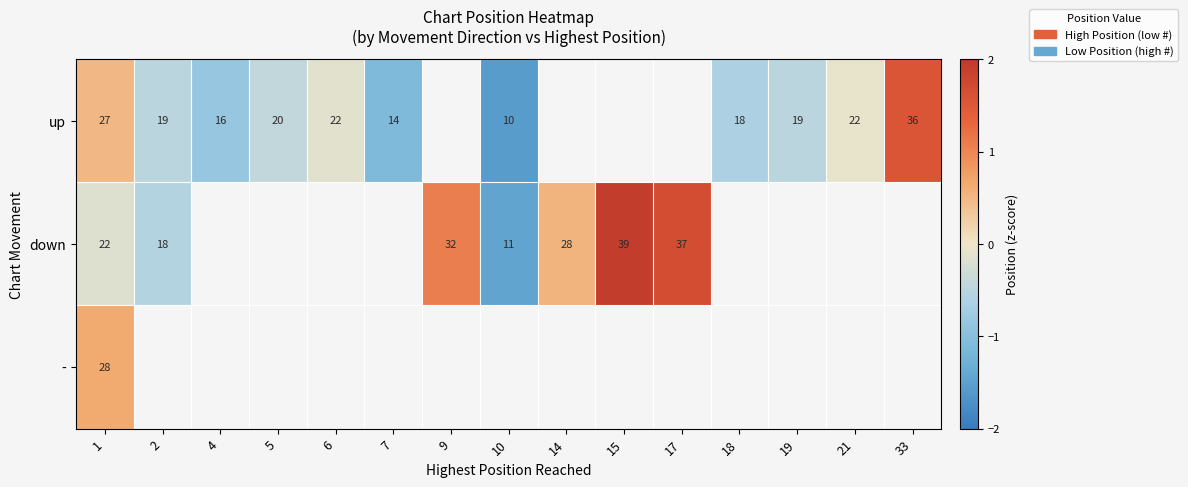

At which category is the sum across all series the highest?

1